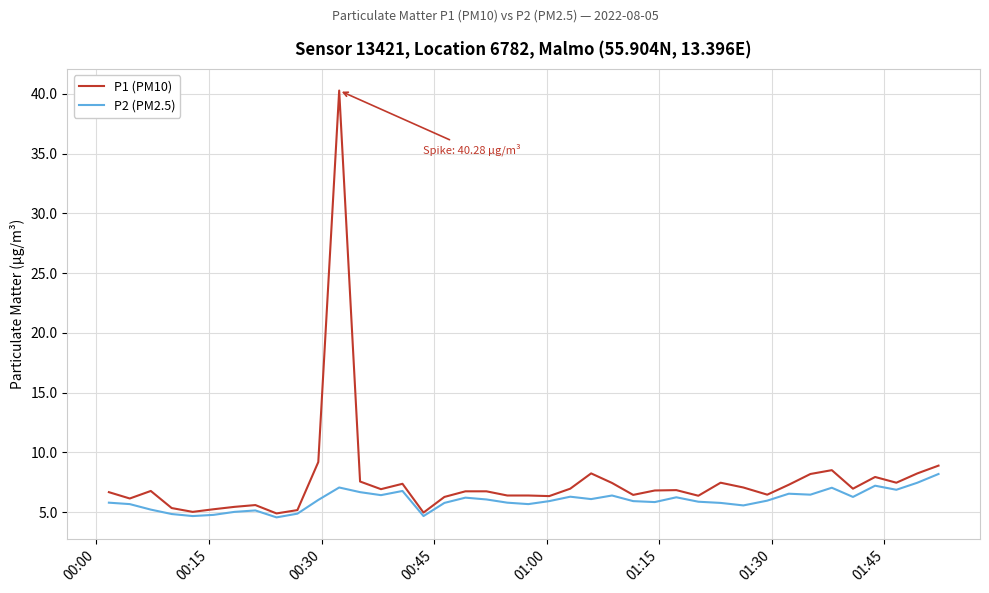

Which series has the widest spread of values?

P1 (PM10)